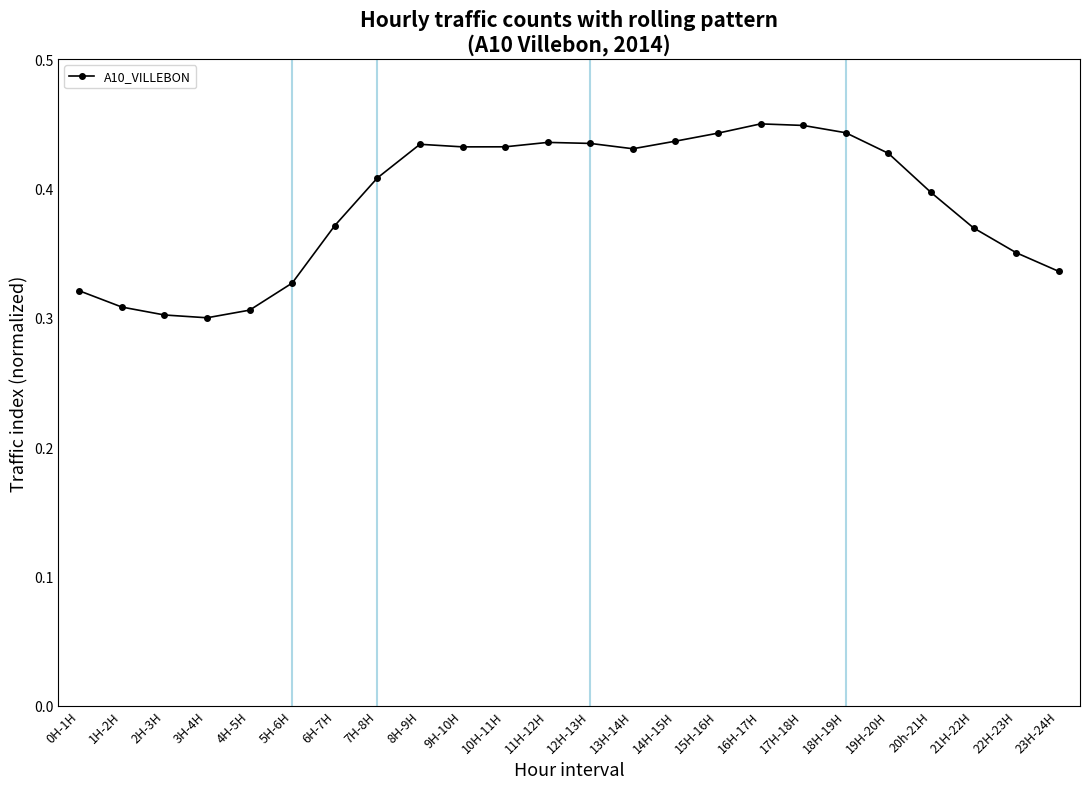

The value at 16H-17H is 0.7. True or false?

False